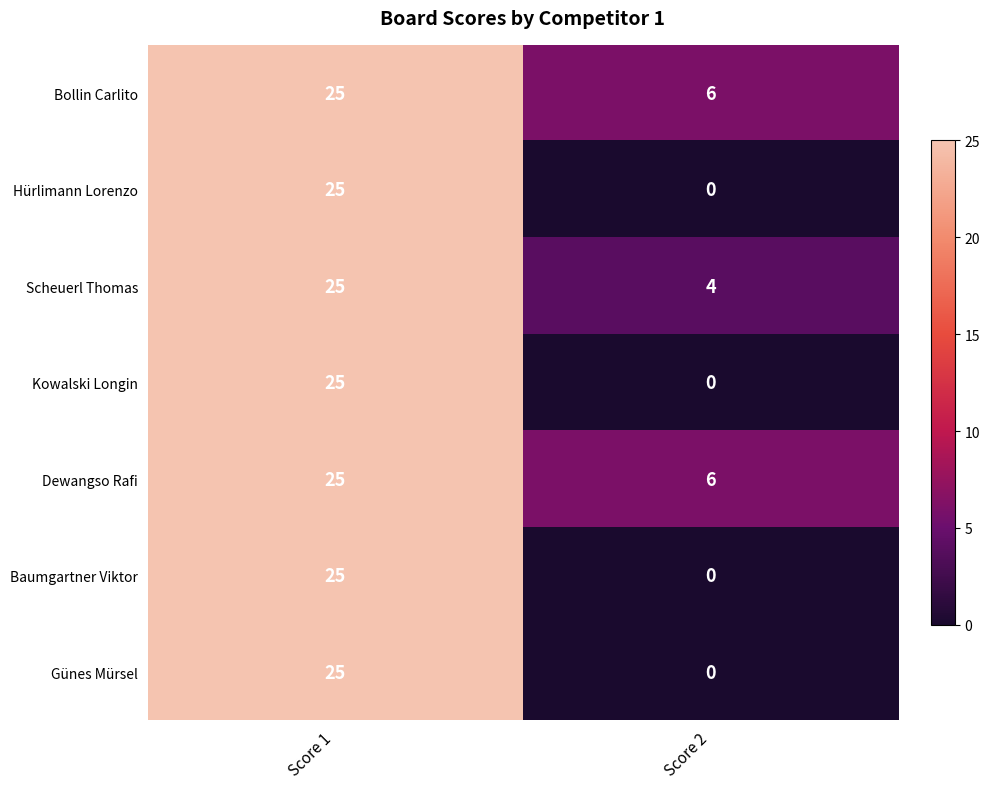

At which category is the sum across all series the highest?

Score 1